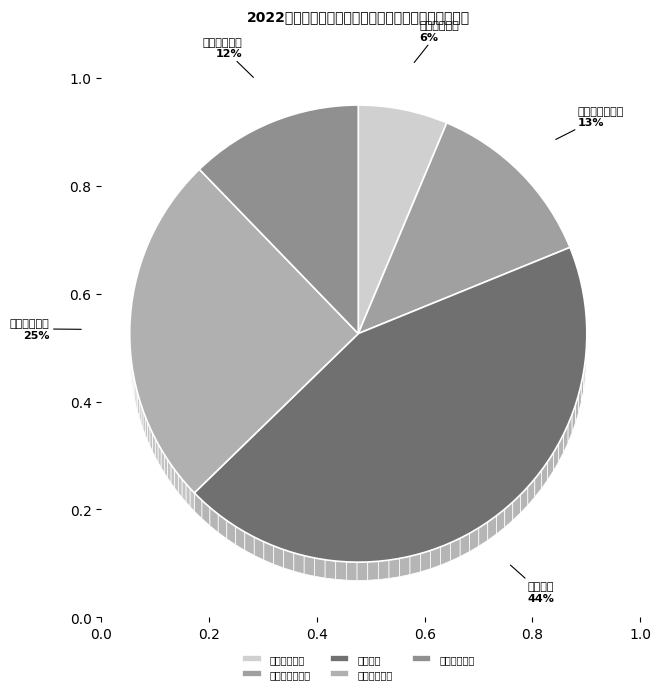

To the nearest percent, what percentage of the pie is 参加国际性展会?

13%